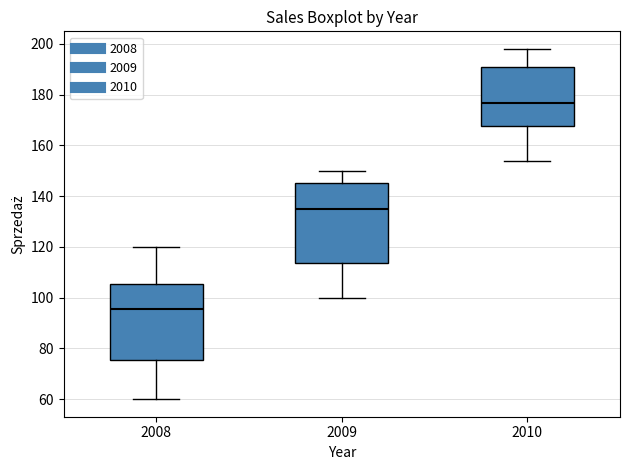

Reading left to right, read every box against the y-axis: the position of its median line, the range the box covers, and the ends of its whiskers. The values are not printed on the chart, so give them approximately, as read against the axis.

2008: median 96, box 76 to 106, whiskers 60 to 120
2009: median 136, box 114 to 146, whiskers 100 to 150
2010: median 176, box 168 to 190, whiskers 154 to 198